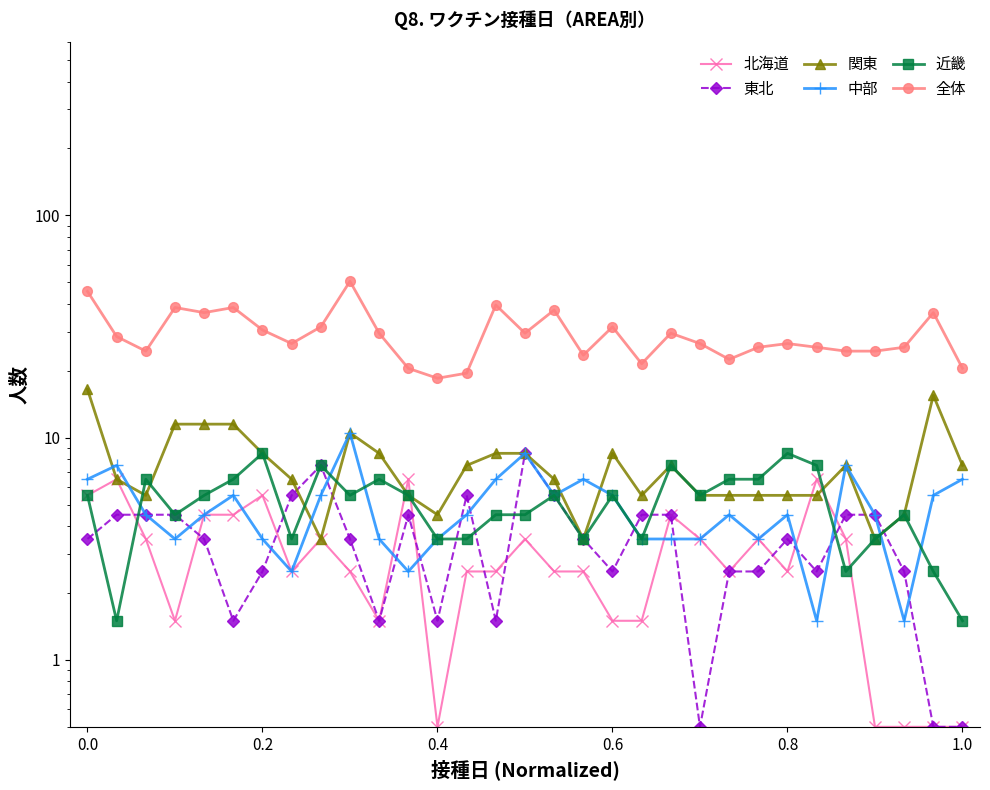

Reading left to right, list all the values displayed in this chart.

北海道: 5.5	6.5	3.5	1.5	4.5	4.5	5.5	2.5	3.5	2.5	1.5	6.5	0.5	2.5	2.5	3.5	2.5	2.5	1.5	1.5	4.5	3.5	2.5	3.5	2.5	6.5	3.5	0.5	0.5	0.5	0.5
東北: 3.5	4.5	4.5	4.5	3.5	1.5	2.5	5.5	7.5	3.5	1.5	4.5	1.5	5.5	1.5	8.5	5.5	3.5	2.5	4.5	4.5	0.5	2.5	2.5	3.5	2.5	4.5	4.5	2.5	0.5	0.5
関東: 16.5	6.5	5.5	11.5	11.5	11.5	8.5	6.5	3.5	10.5	8.5	5.5	4.5	7.5	8.5	8.5	6.5	3.5	8.5	5.5	7.5	5.5	5.5	5.5	5.5	5.5	7.5	3.5	4.5	15.5	7.5
中部: 6.5	7.5	4.5	3.5	4.5	5.5	3.5	2.5	5.5	10.5	3.5	2.5	3.5	4.5	6.5	8.5	5.5	6.5	5.5	3.5	3.5	3.5	4.5	3.5	4.5	1.5	7.5	4.5	1.5	5.5	6.5
近畿: 5.5	1.5	6.5	4.5	5.5	6.5	8.5	3.5	7.5	5.5	6.5	5.5	3.5	3.5	4.5	4.5	5.5	3.5	5.5	3.5	7.5	5.5	6.5	6.5	8.5	7.5	2.5	3.5	4.5	2.5	1.5
全体: 45.5	28.5	24.5	38.5	36.5	38.5	30.5	26.5	31.5	50.5	29.5	20.5	18.5	19.5	39.5	29.5	37.5	23.5	31.5	21.5	29.5	26.5	22.5	25.5	26.5	25.5	24.5	24.5	25.5	36.5	20.5